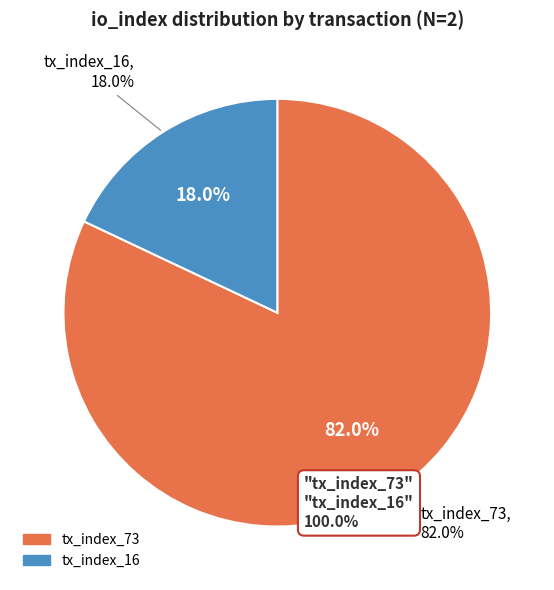

What percentage do tx_index_16 and tx_index_73 together represent?

100.0%